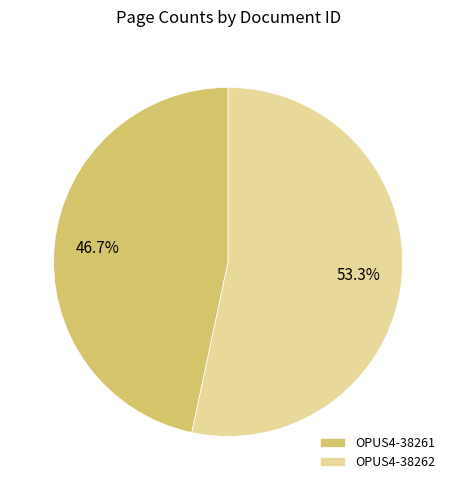

Which has a higher value, OPUS4-38261 or OPUS4-38262?

OPUS4-38262